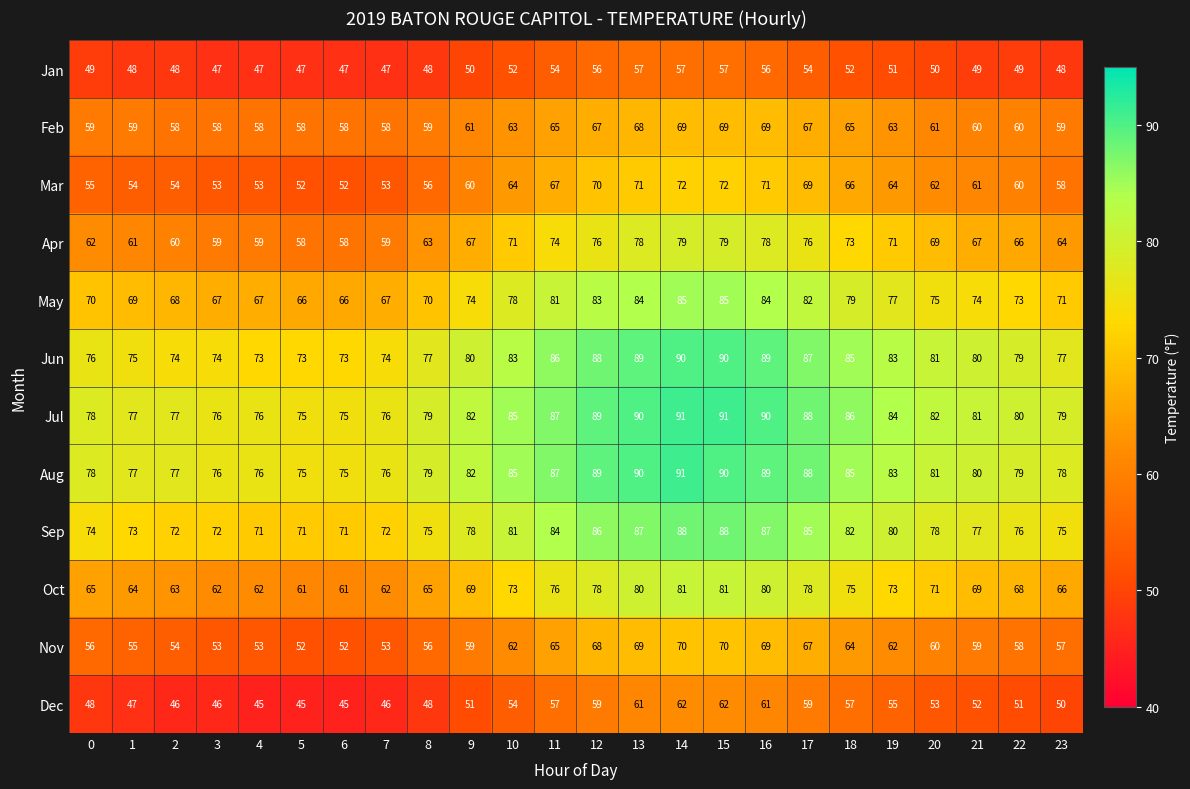

Count the number of data series in this chart.

12